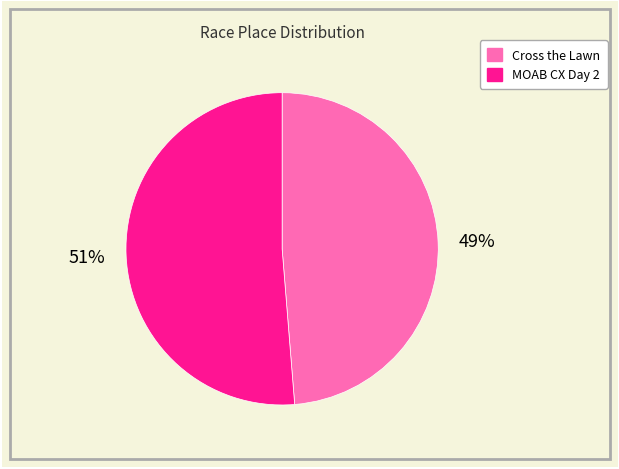

To the nearest percent, what is the combined percentage of MOAB CX Day 2 and Cross the Lawn?

100%